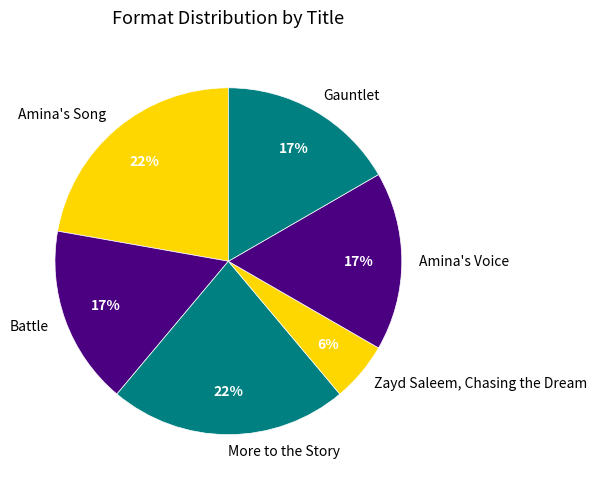

Do Gauntlet and More to the Story together represent more than half of the pie?

No